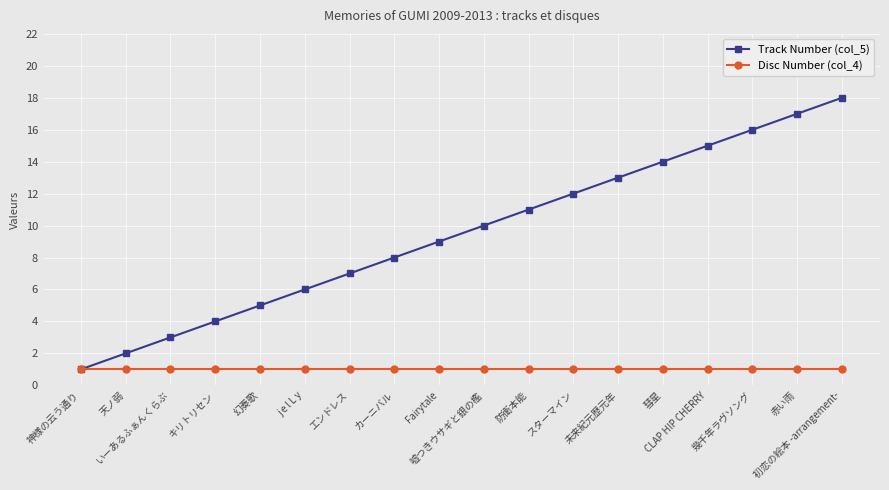

Reading left to right, transcribe all the data shown in this chart.

Track Number (col_5): 1	2	3	4	5	6	7	8	9	10	11	12	13	14	15	16	17	18
Disc Number (col_4): 1	1	1	1	1	1	1	1	1	1	1	1	1	1	1	1	1	1